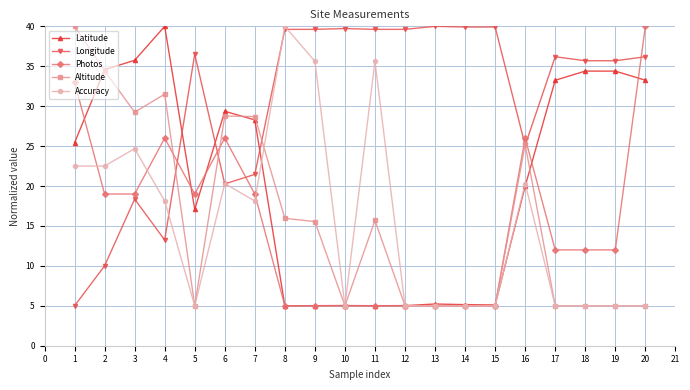

Is it true that Photos equals 5.0 at 8?

True